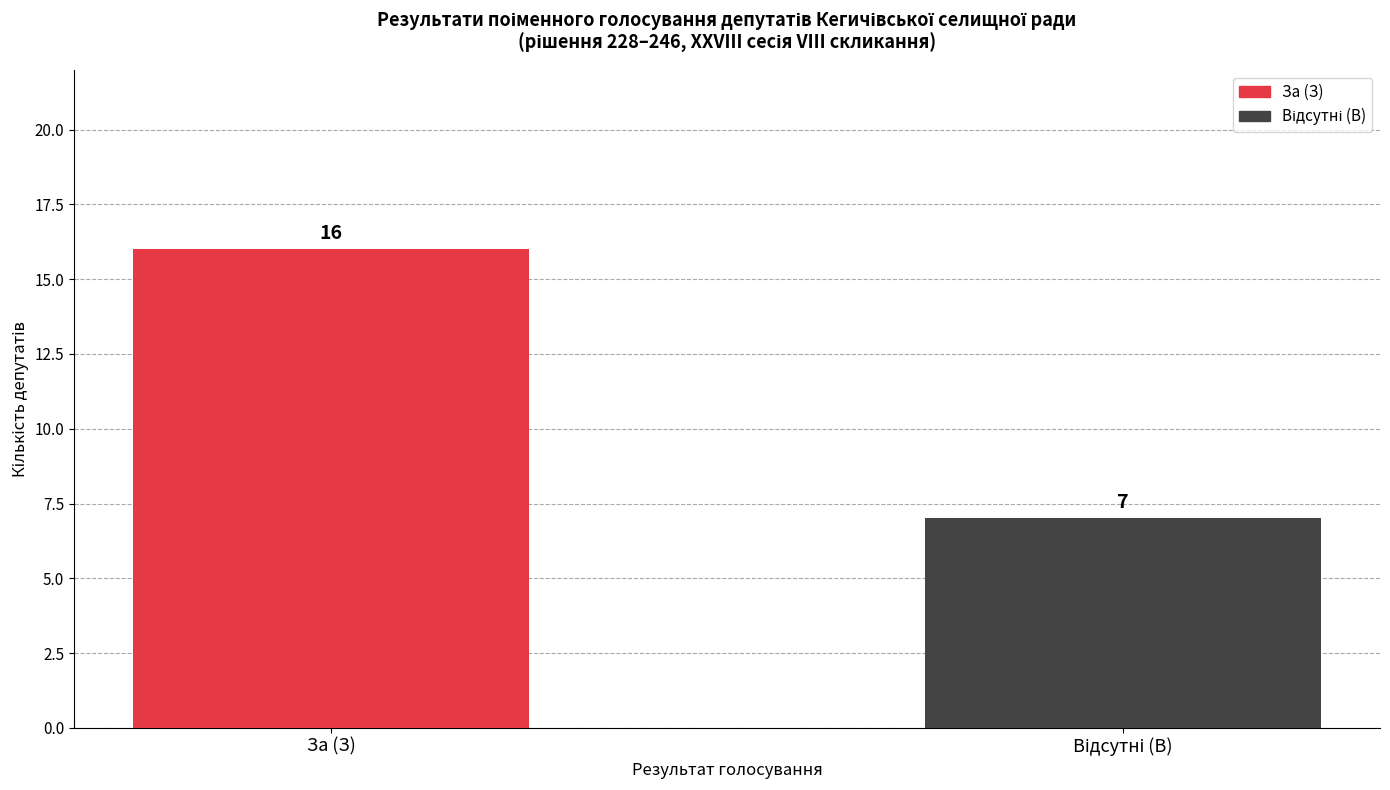

What is the minimum value shown in the chart?

7